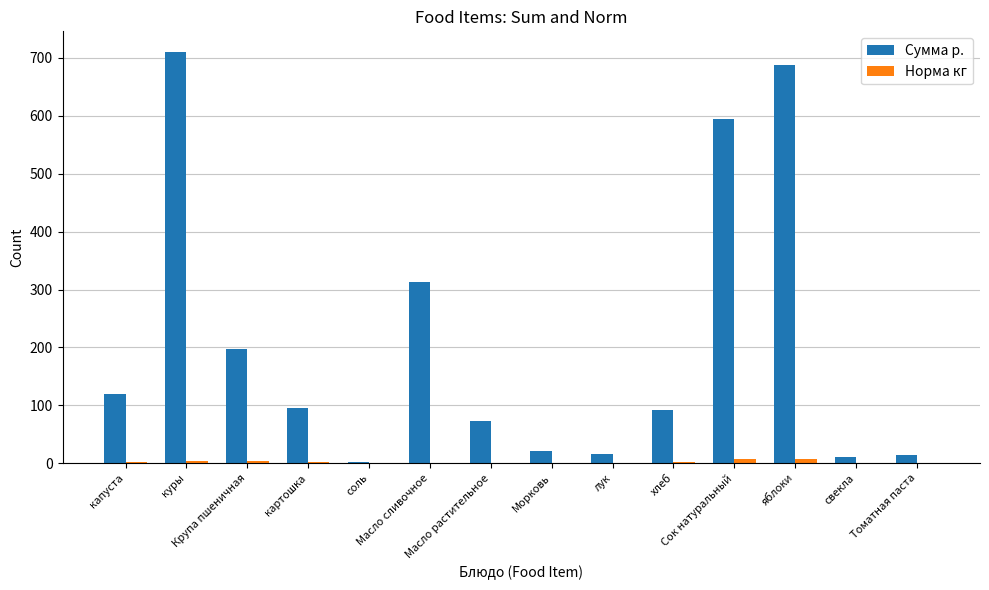

Which series has the largest total across all categories?

Сумма р.